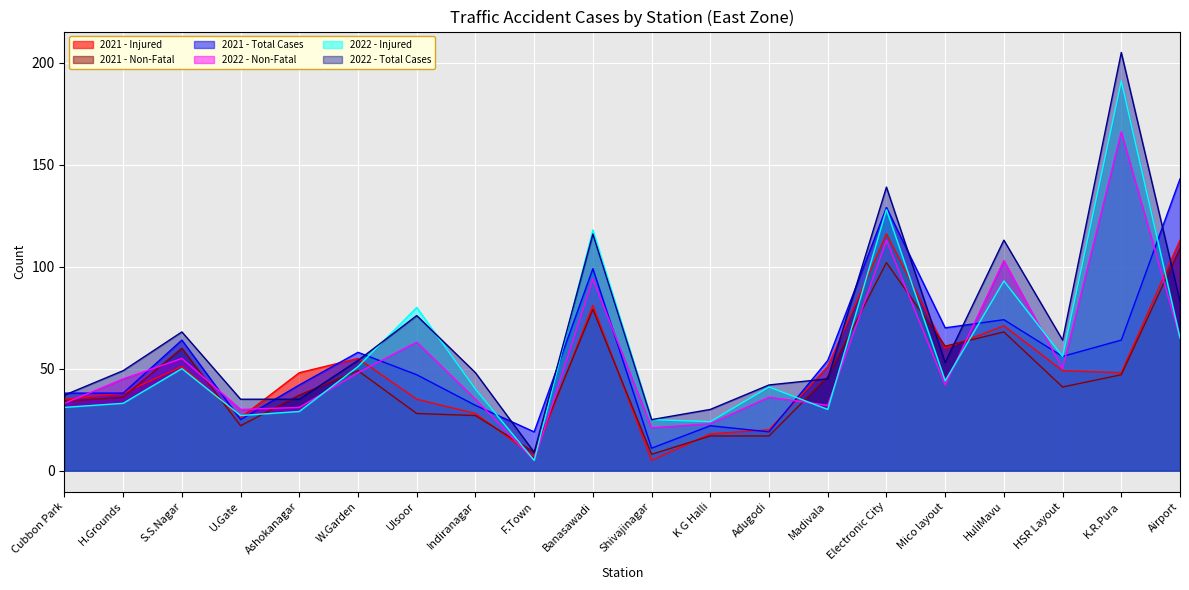

True or false: 2021 - Non-Fatal has a value of 79 at Banasawadi.

True